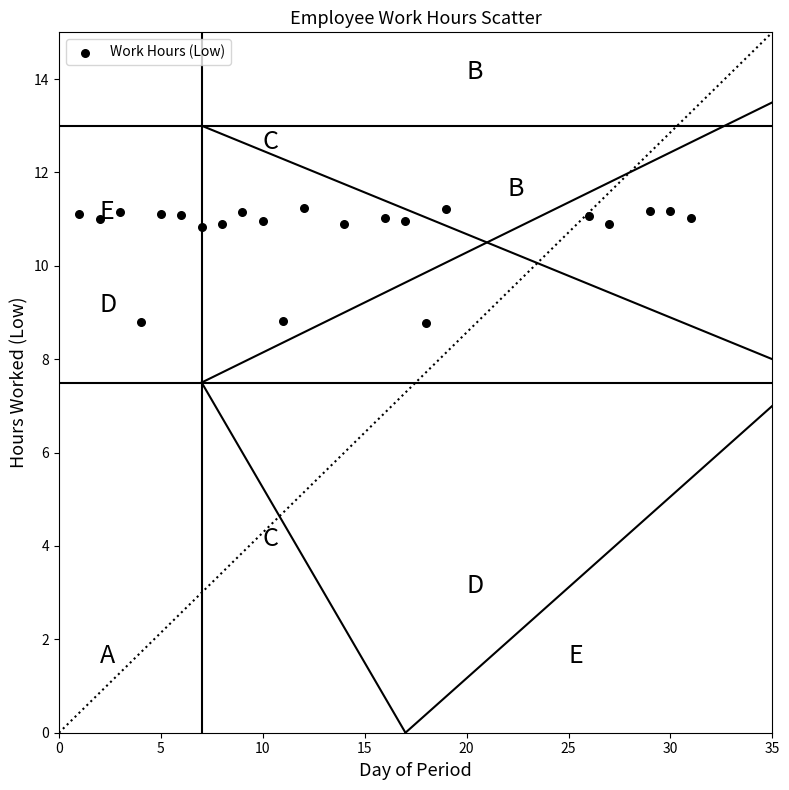

What is the range of Y values (max minus min)?

2.5